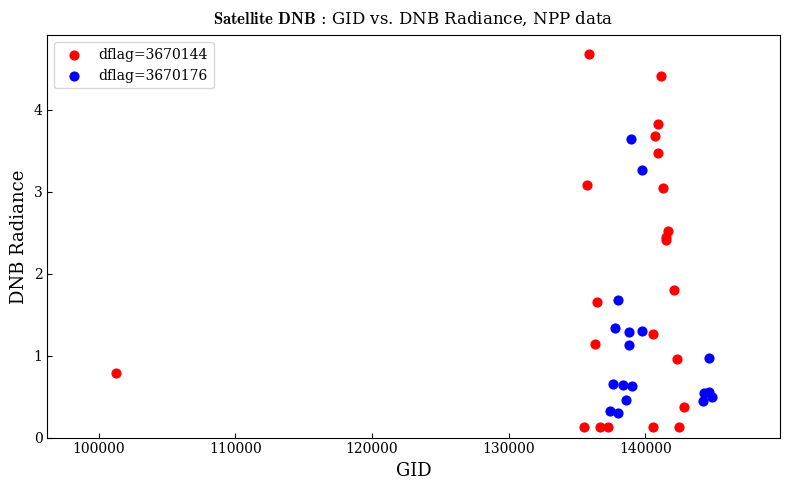

Which series has the largest Y range (max minus min)?

dflag=3670144